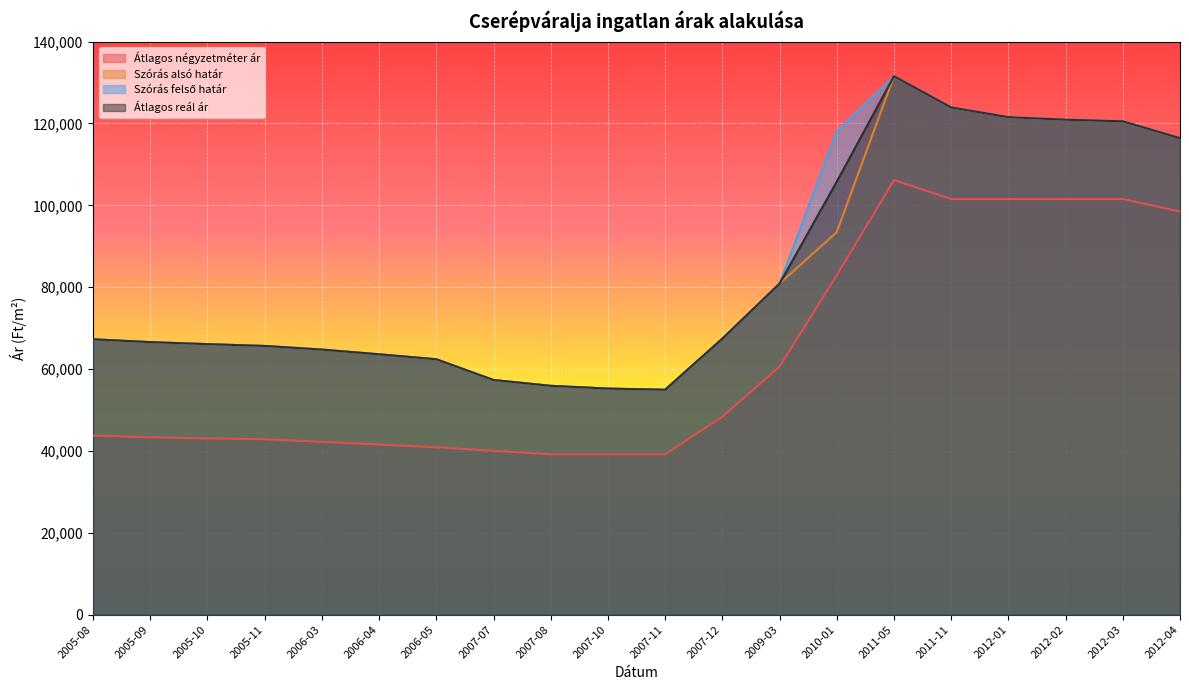

Reading left to right, extract all data points from this chart.

Átlagos négyzetméter ár: 2005-08=43750	2005-09=43333	2005-10=43055	2005-11=42857	2006-03=42205	2006-04=41554	2006-05=40902	2007-07=40015	2007-08=39189	2007-10=39189	2007-11=39189	2007-12=48348	2009-03=60581	2010-01=82903	2011-05=106153	2011-11=101538	2012-01=101538	2012-02=101538	2012-03=101538	2012-04=98461
Szórás alsó határ: 2005-08=67267	2005-09=66579	2005-10=66083	2005-11=65643	2006-03=64756	2006-04=63603	2006-05=62389	2007-07=57322	2007-08=55903	2007-10=55227	2007-11=54947	2007-12=67425	2009-03=80866	2010-01=93441	2011-05=131539	2011-11=123912	2012-01=121532	2012-02=120911	2012-03=120522	2012-04=116401
Szórás felső határ: 2005-08=67267	2005-09=66579	2005-10=66083	2005-11=65643	2006-03=64756	2006-04=63603	2006-05=62389	2007-07=57322	2007-08=55903	2007-10=55227	2007-11=54947	2007-12=67425	2009-03=80866	2010-01=118119	2011-05=131539	2011-11=123912	2012-01=121532	2012-02=120911	2012-03=120522	2012-04=116401
Átlagos reál ár: 2005-08=67267	2005-09=66579	2005-10=66083	2005-11=65643	2006-03=64756	2006-04=63603	2006-05=62389	2007-07=57322	2007-08=55903	2007-10=55227	2007-11=54947	2007-12=67425	2009-03=80866	2010-01=105780	2011-05=131539	2011-11=123912	2012-01=121532	2012-02=120911	2012-03=120522	2012-04=116401